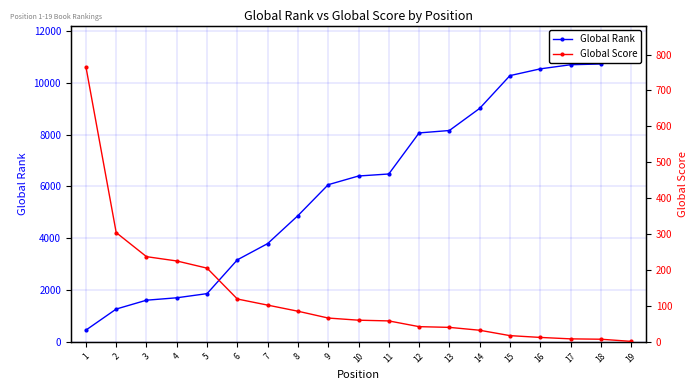

How many data points does each series have?

19